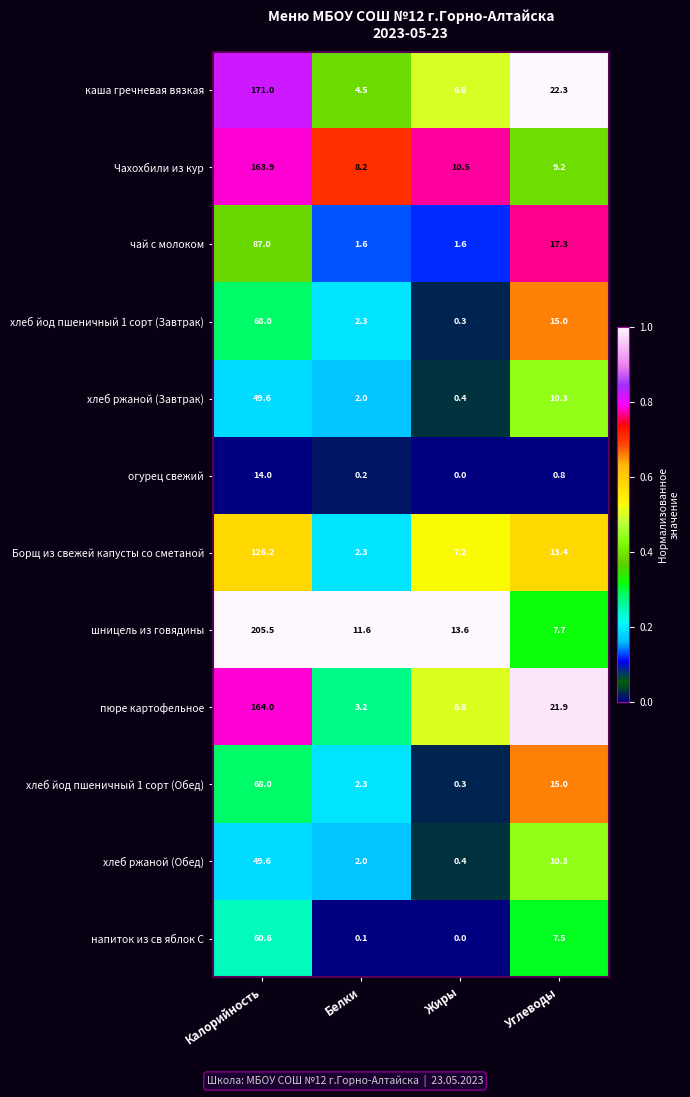

What is the spread (max minus min) of values at Белки?

11.5